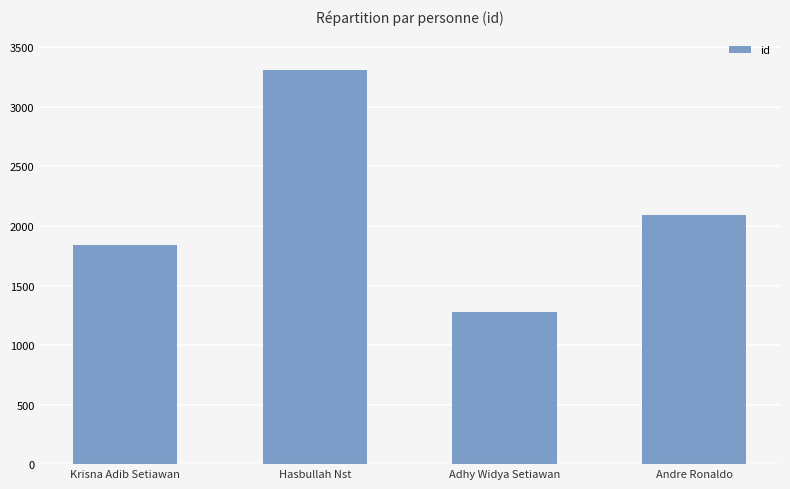

Does the chart contain any negative values?

No